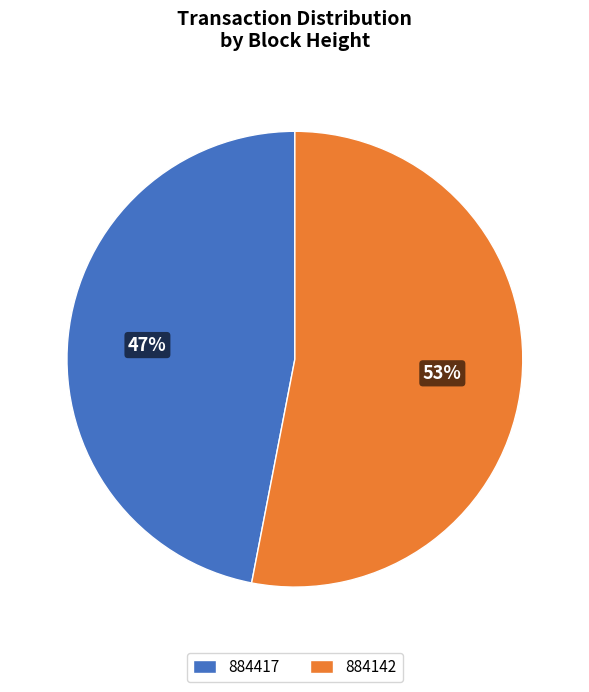

Is it true that 884142 is 47% of the pie?

False